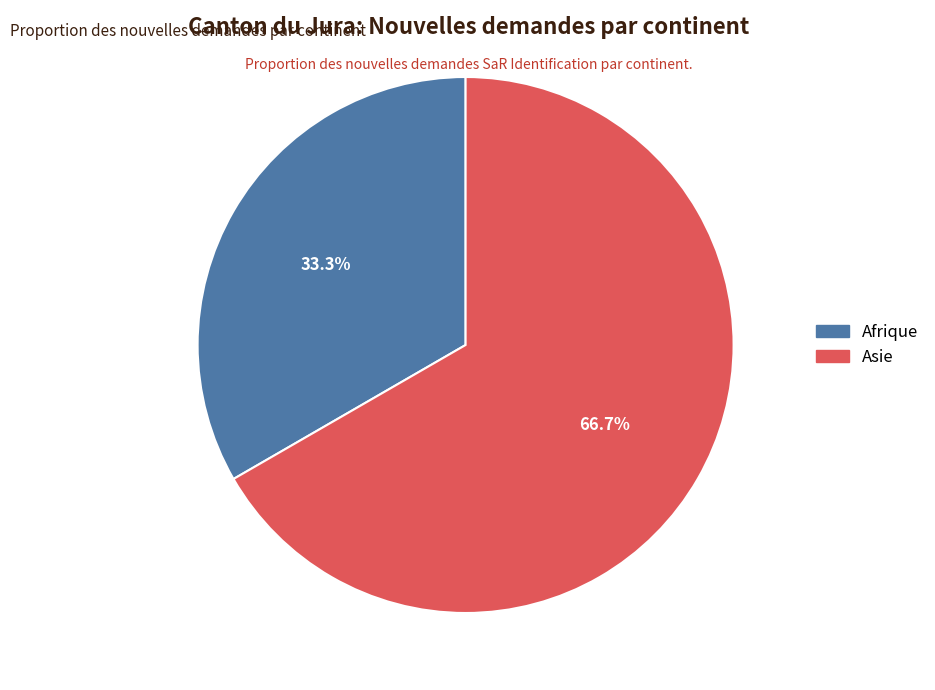

The Afrique slice represents 27% of the pie. True or false?

False